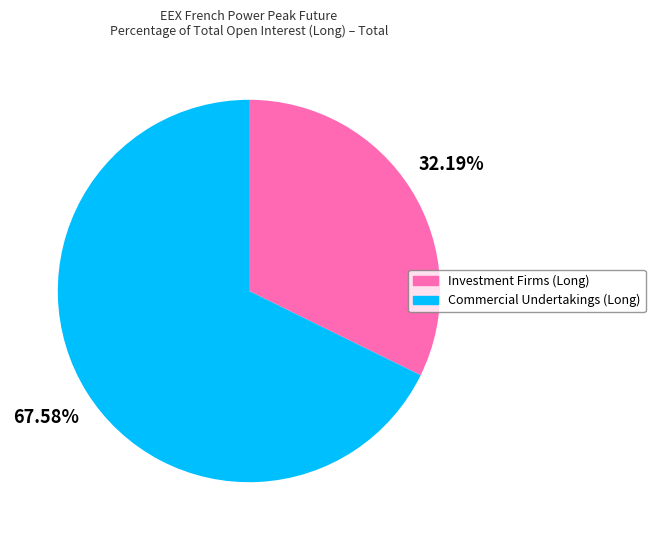

What is the smallest slice in the pie chart?

Investment Firms or credit institutions (Long)